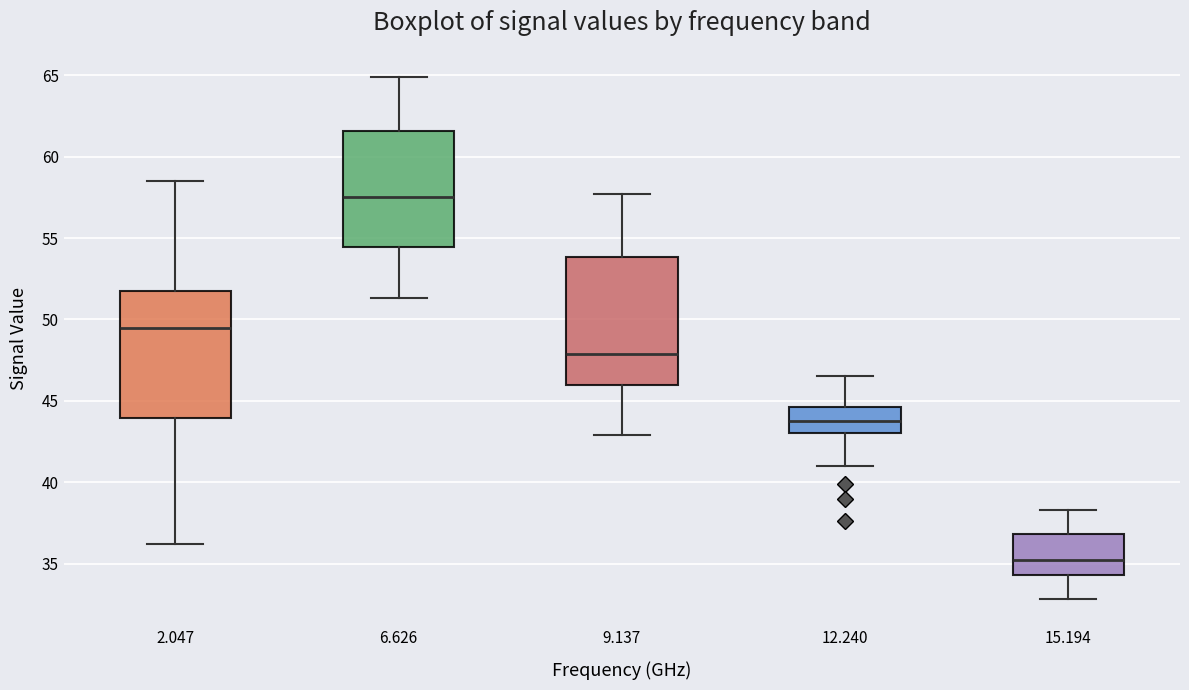

Reading left to right, read every box against the y-axis: the position of its median line, the range the box covers, and the ends of its whiskers. The values are not printed on the chart, so give them approximately, as read against the axis.

2.047: median 49.5, box 44.0 to 52.0, whiskers 36.0 to 58.5
6.626: median 57.5, box 54.5 to 61.5, whiskers 51.5 to 65.0
9.137: median 48.0, box 46.0 to 54.0, whiskers 43.0 to 57.5
12.240: median 44.0, box 43.0 to 44.5, whiskers 41.0 to 46.5
15.194: median 35.0, box 34.5 to 37.0, whiskers 33.0 to 38.5